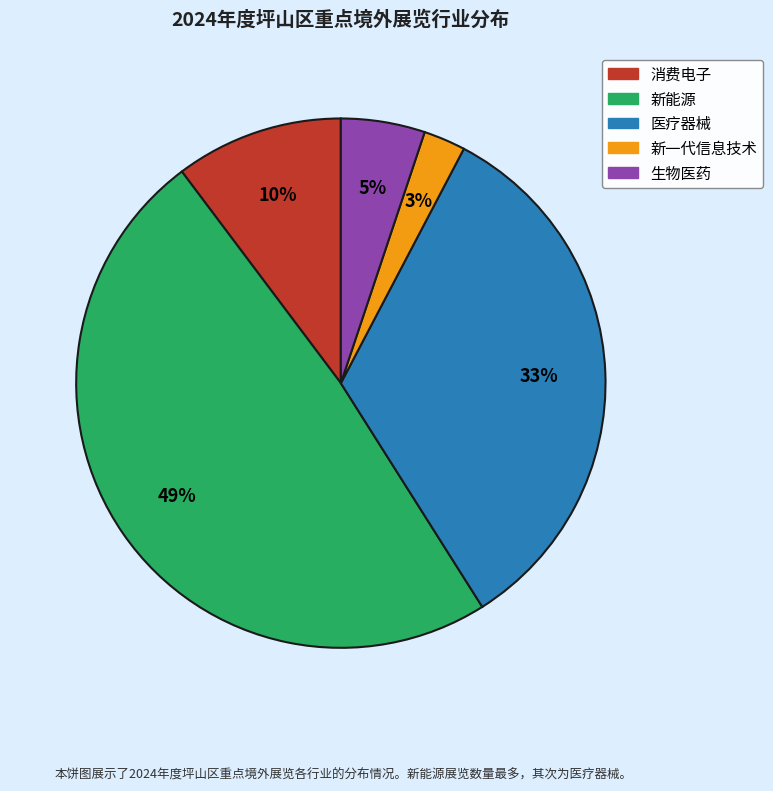

Rank the categories by value from highest to lowest.

新能源, 医疗器械, 消费电子, 生物医药, 新一代信息技术